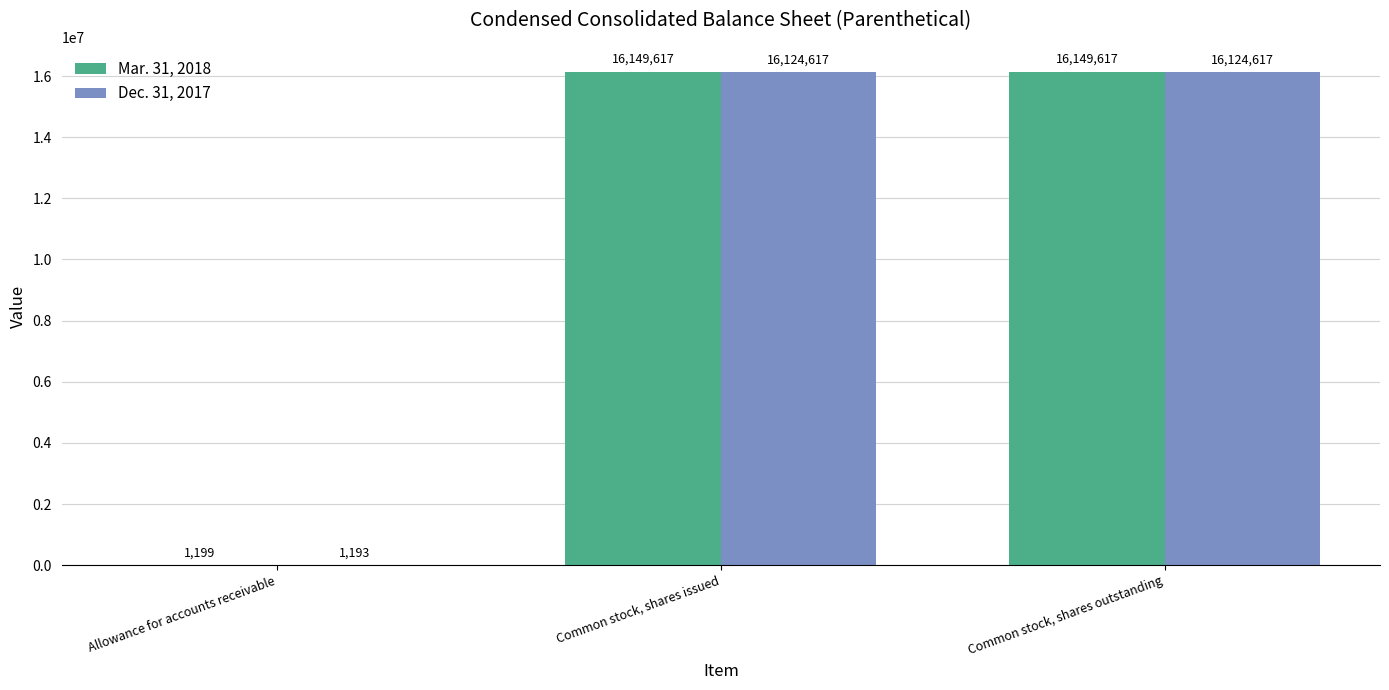

Is it true that Dec. 31, 2017 equals 24749377 at Common stock, shares issued?

False